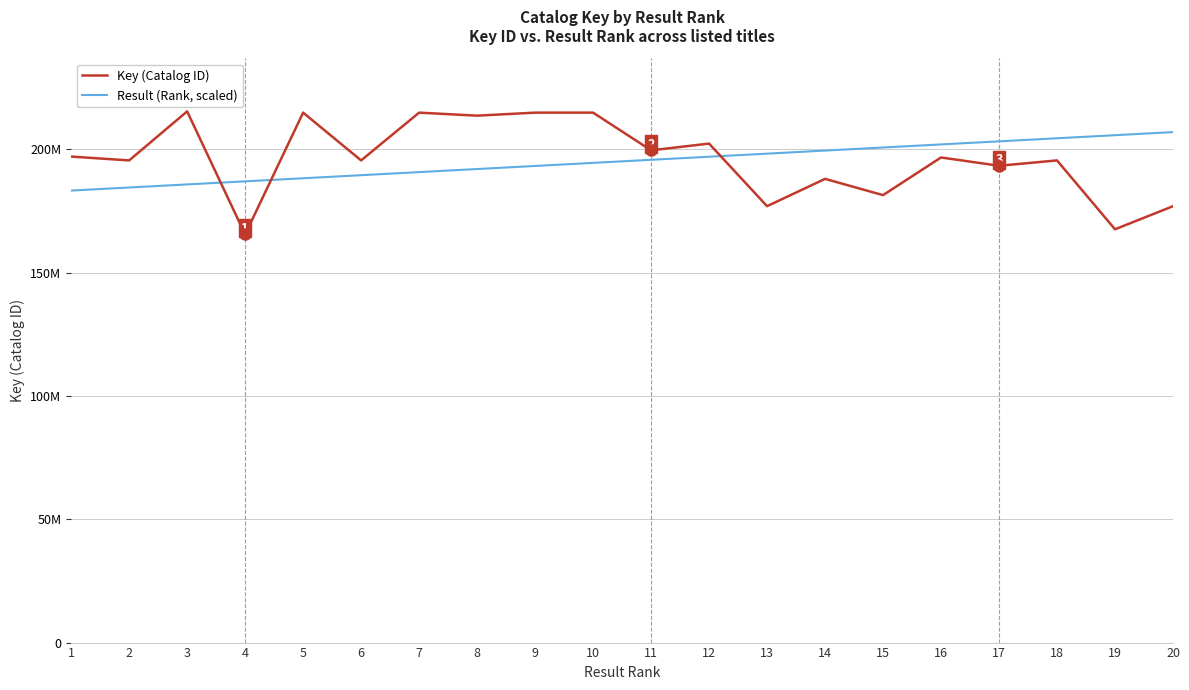

What is the average value of the Key (Catalog ID) series?

196004886.8